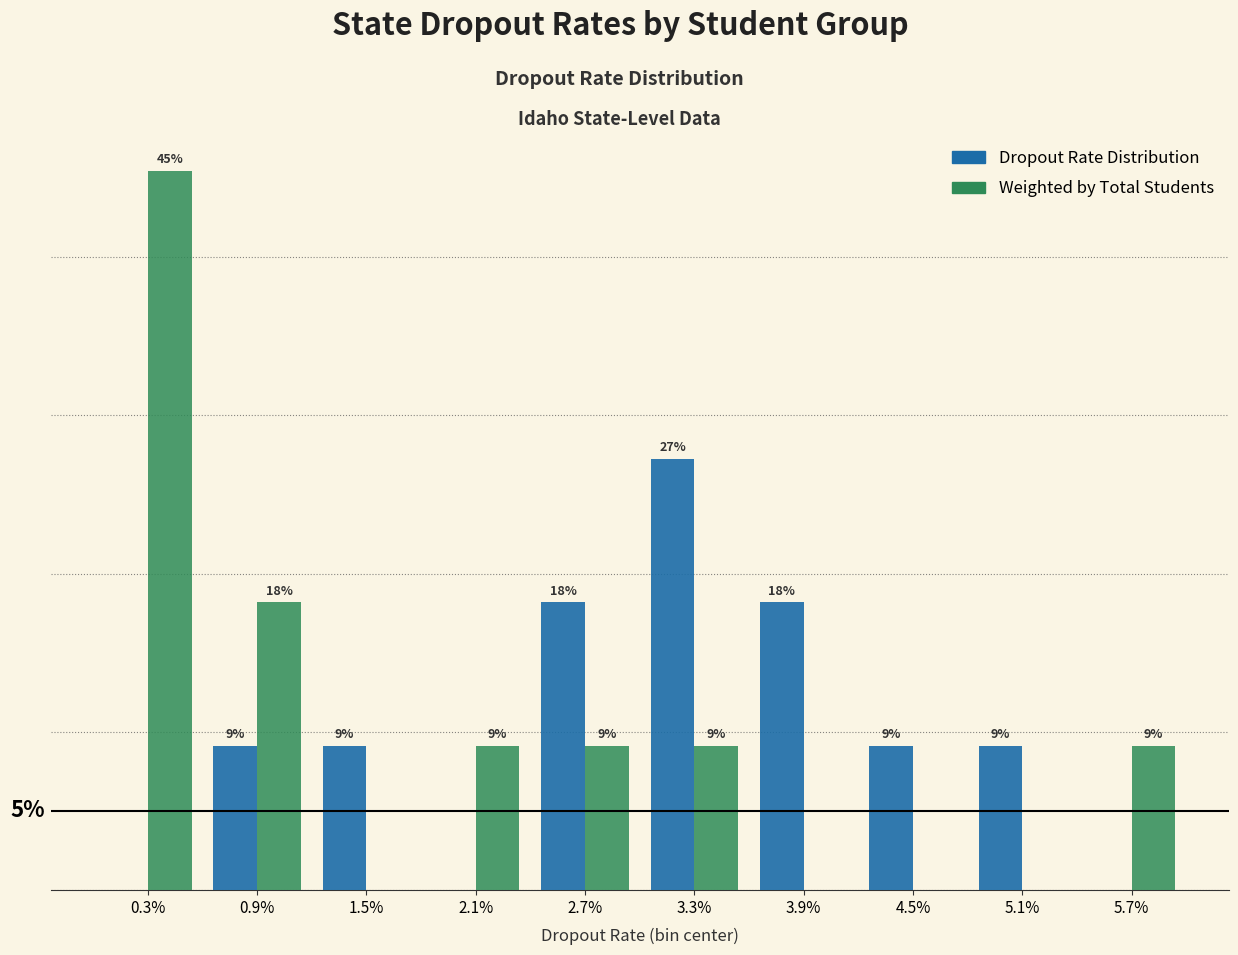

Does the chart contain stacked bars?

No